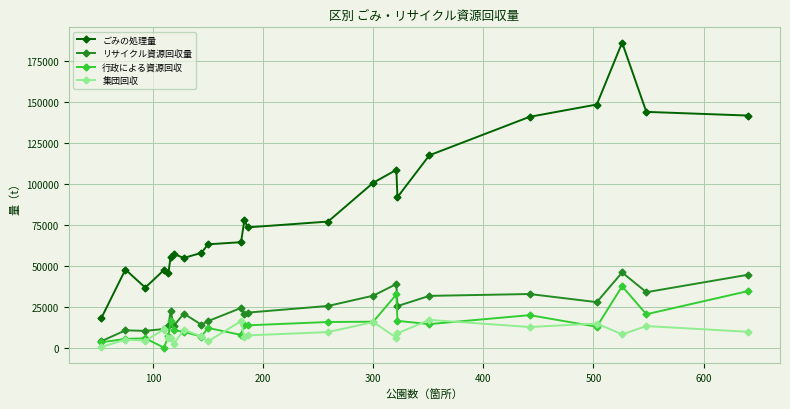

True or false: ごみの処理量 and リサイクル資源回収量 cross at least once.

False